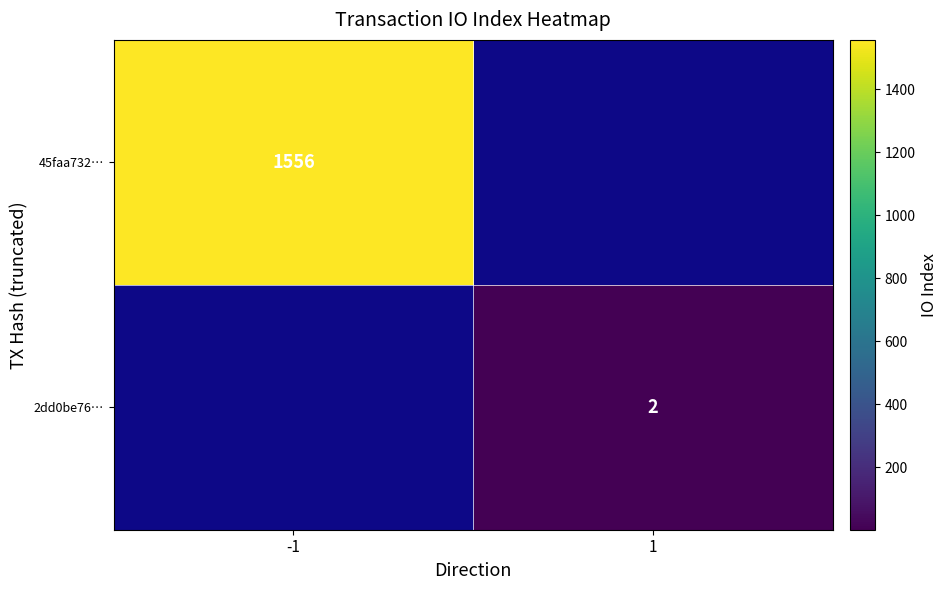

The 45faa732… series shows 1081.5 at -1. True or false?

False